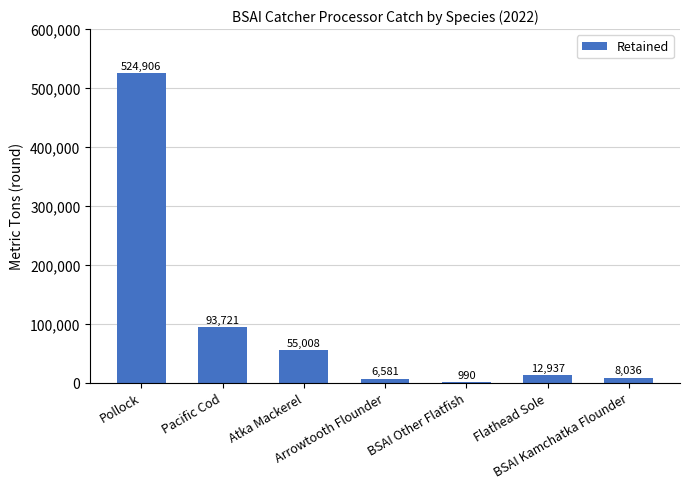

Where does the data first go above 12937?

Pollock